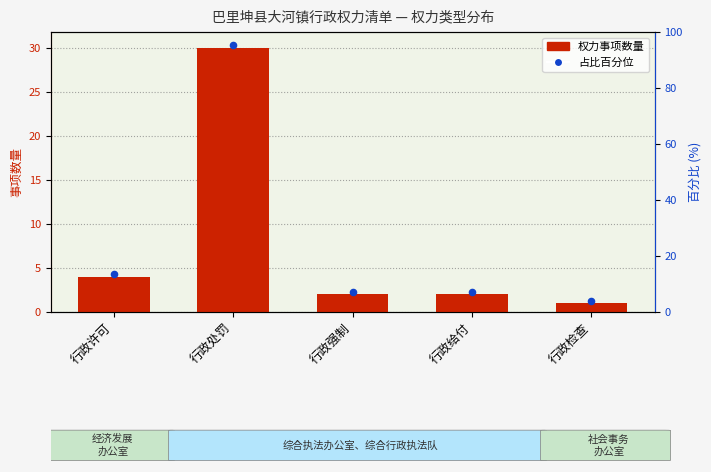

What is the ratio of the value at 行政许可 to the value at 行政检查?

4.0